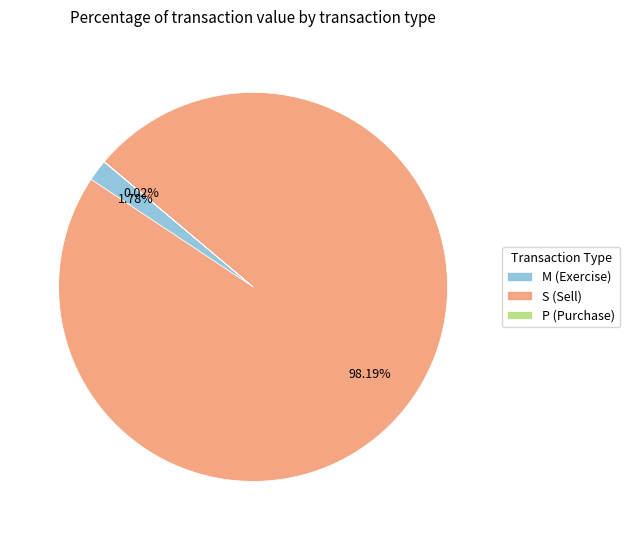

Which category has the biggest portion of the pie?

S (Sell)